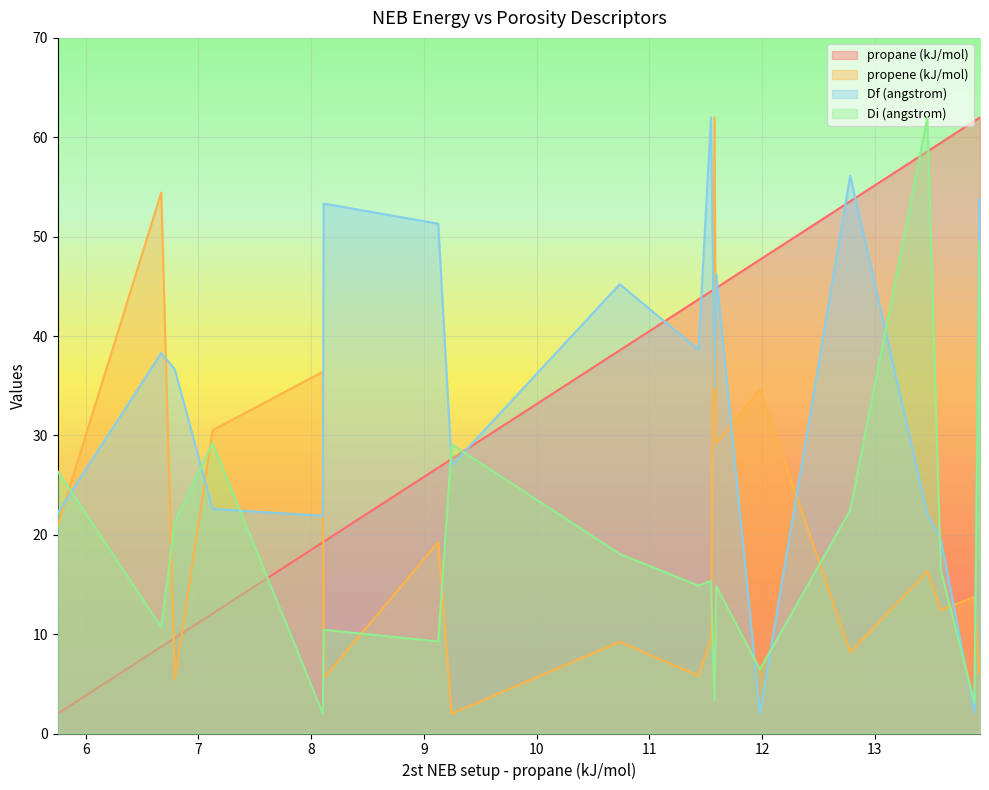

What is the sum of all propene (kJ/mol) values?

388.8